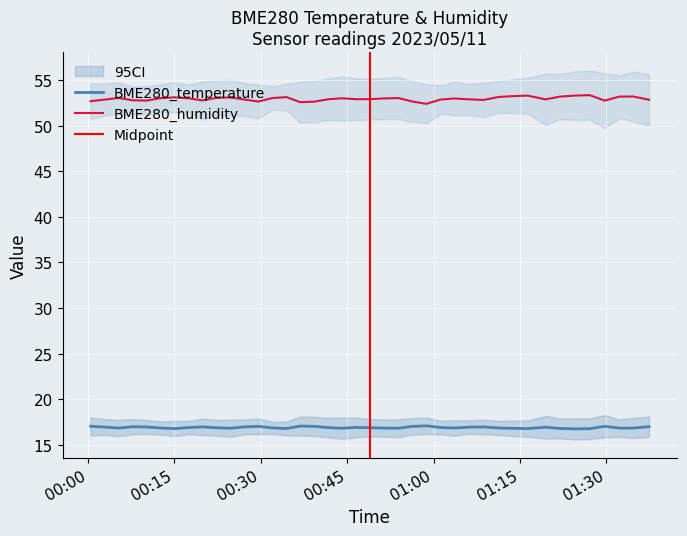

True or false: BME280_temperature and BME280_humidity cross at least once.

False